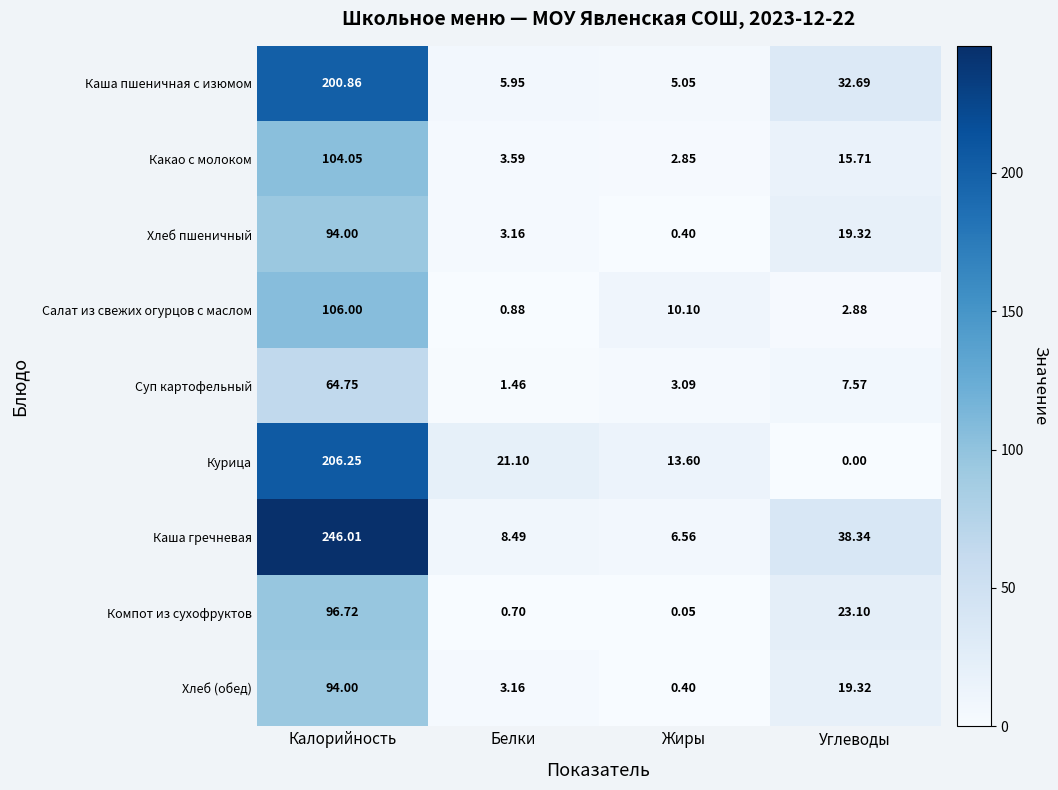

Which label corresponds to the smallest value in the chart?

Углеводы